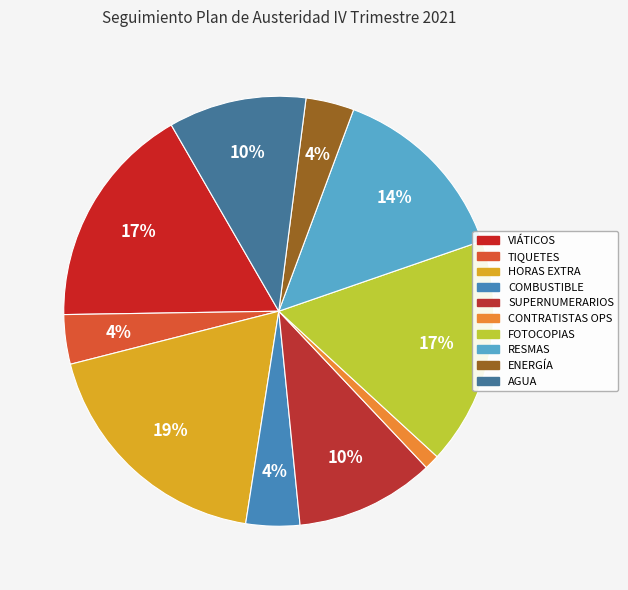

Is the sum of ENERGÍA and RESMAS greater than half?

No